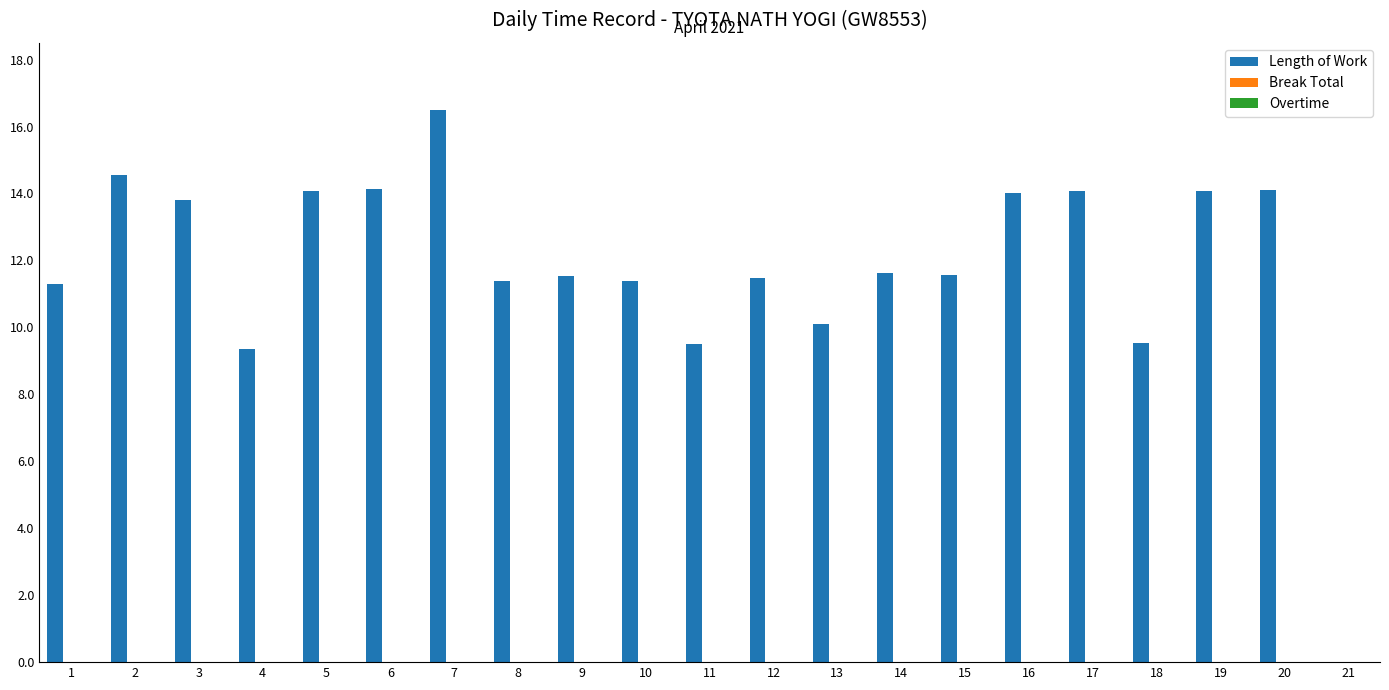

What is the change in value from 2 to 15?

-3.0